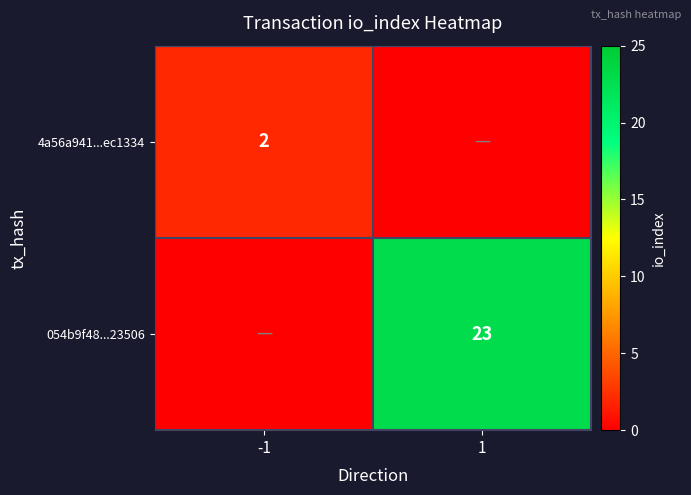

Between 1 and -1, which is larger?

-1